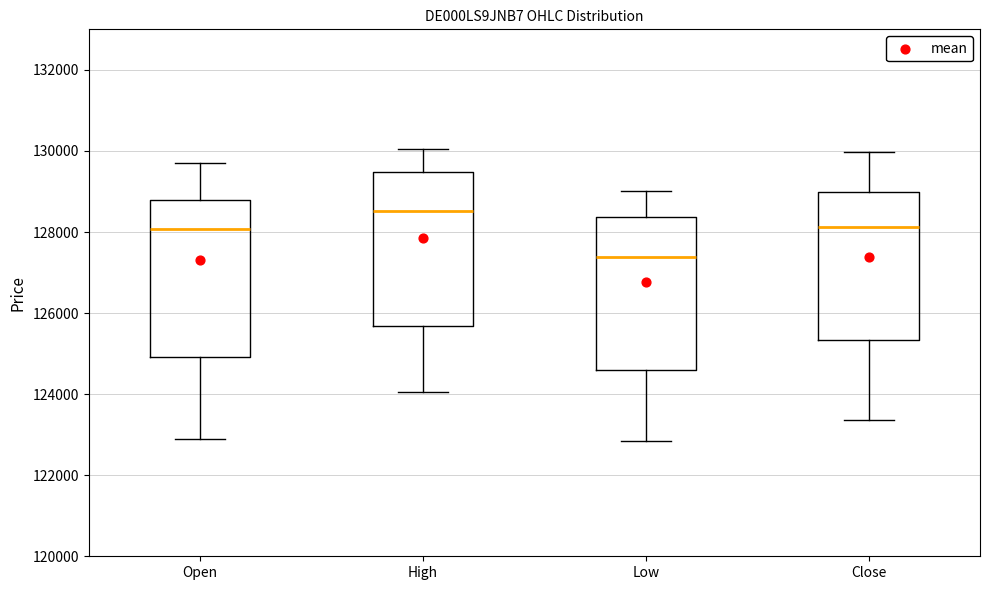

Where does the lower whisker of the box for Open end on the y-axis? The values are not printed on the chart, so give them approximately, as read against the axis.

122800